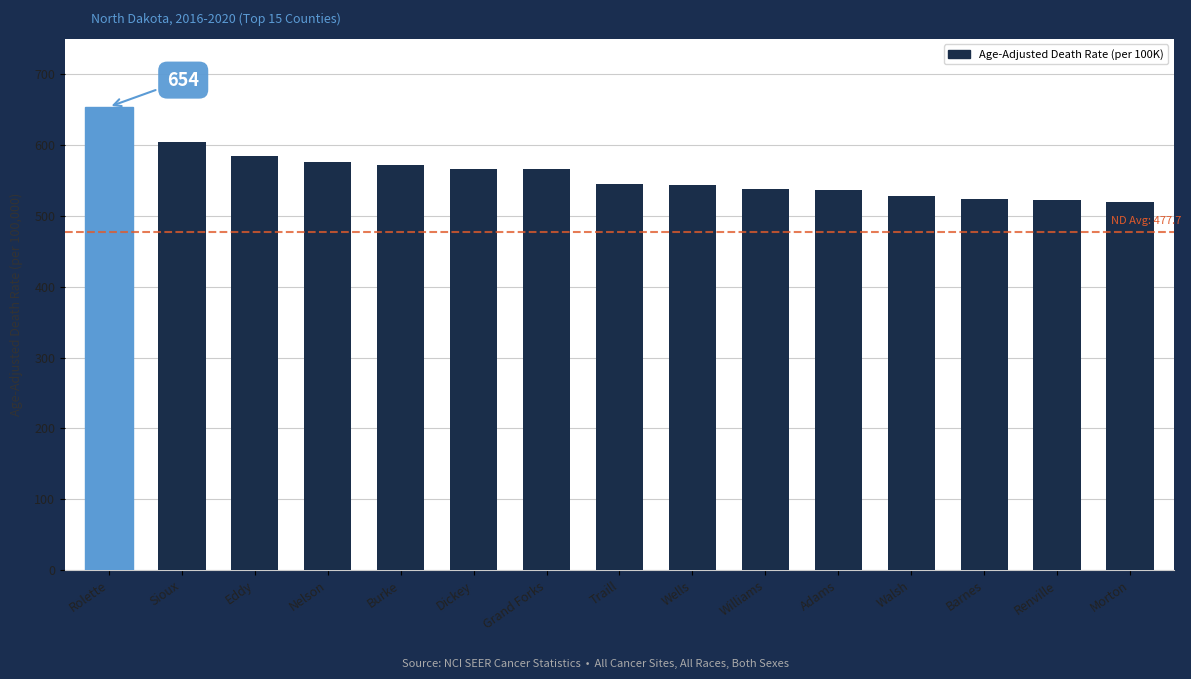

What is the maximum value shown in the chart?

654.0